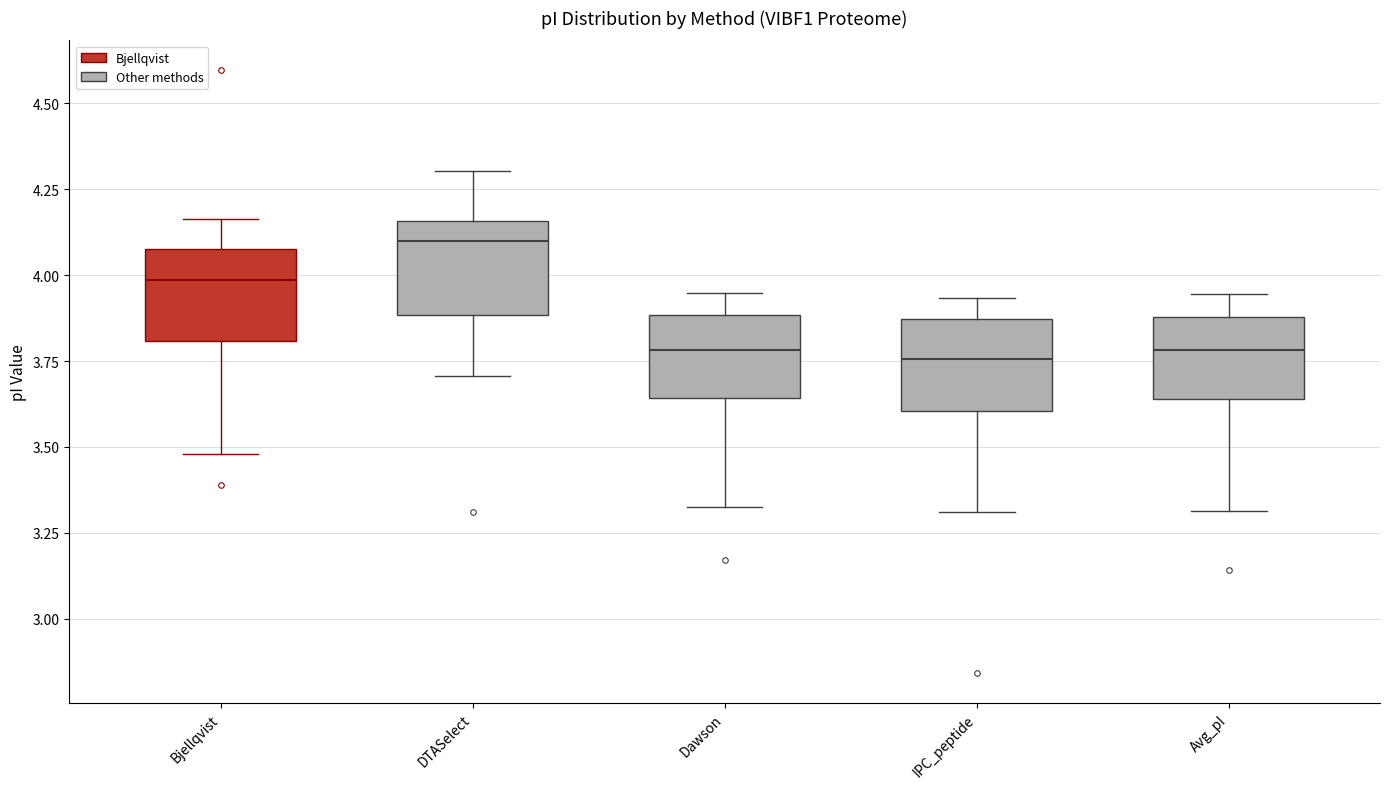

Where is the upper edge of the box for Avg_pI on the y-axis? The values are not printed on the chart, so give them approximately, as read against the axis.

3.90